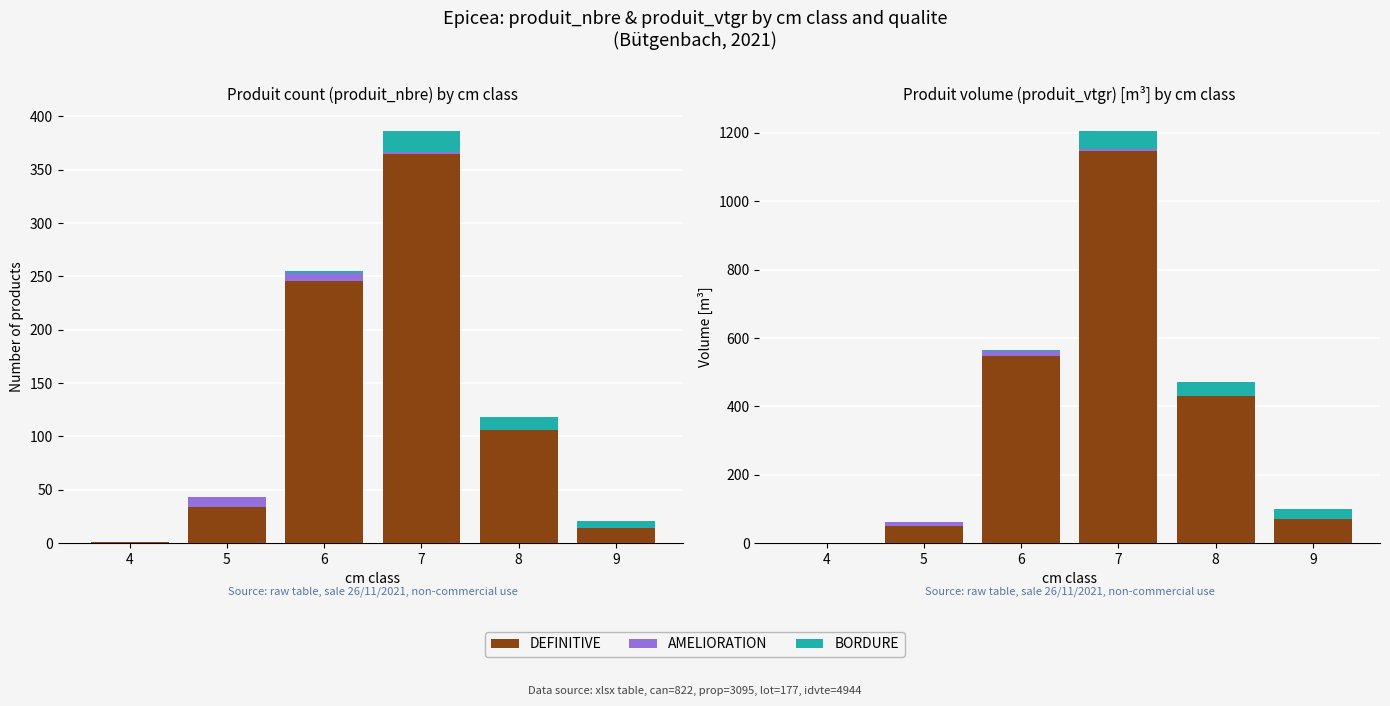

What is the difference between the BORDURE values at 6 and 8?

38.8